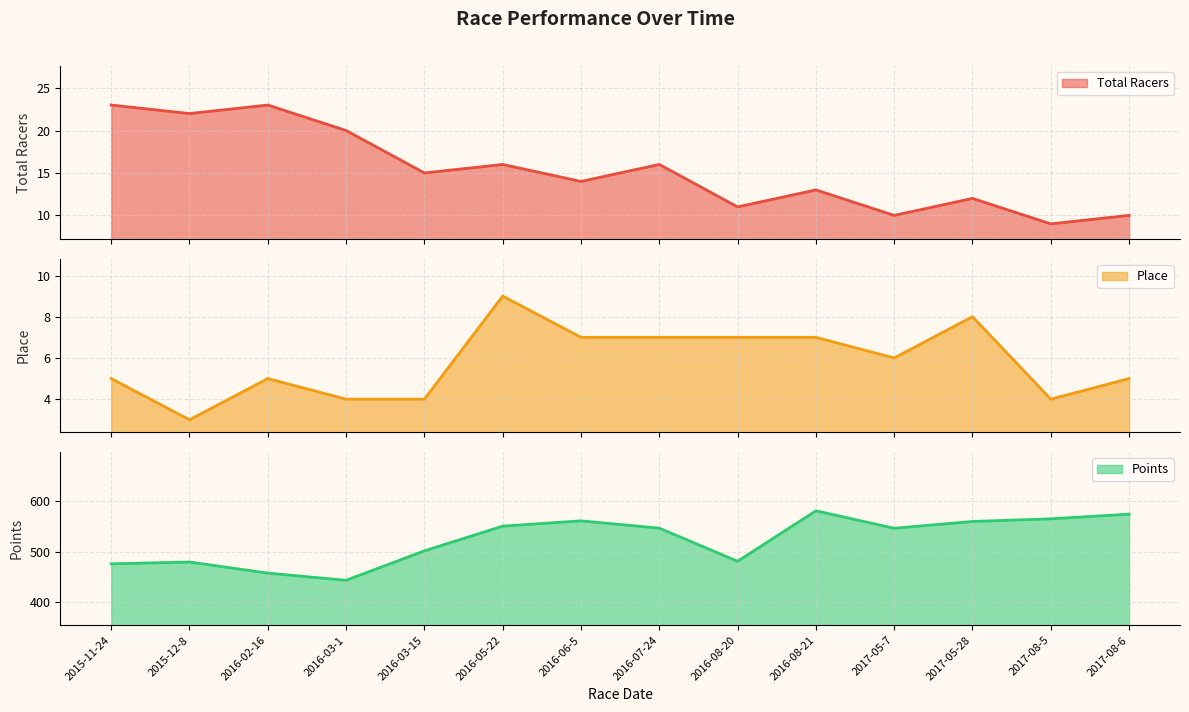

Reading left to right, extract all data points from this chart.

Total Racers: 23.0	22.0	23.0	20.0	15.0	16.0	14.0	16.0	11.0	13.0	10.0	12.0	9.0	10.0
Place: 5.0	3.0	5.0	4.0	4.0	9.0	7.0	7.0	7.0	7.0	6.0	8.0	4.0	5.0
Points: 476.3	479.9	458.0	443.8	502.0	550.9	561.3	546.9	481.4	581.2	546.7	560.1	565.4	574.6